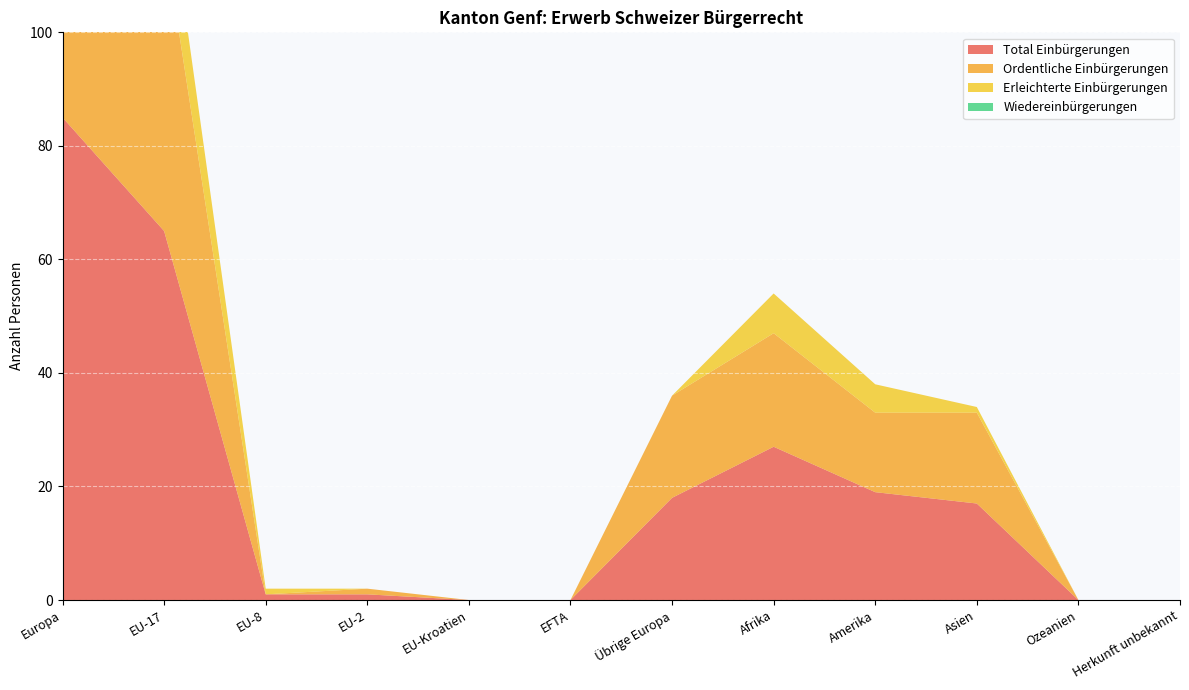

Reading right to left, list all the values displayed in this chart.

Total Einbürgerungen: 0	0	17	19	27	18	0	0	1	1	65	85
Ordentliche Einbürgerungen: 0	0	16	14	20	18	0	0	1	0	52	71
Erleichterte Einbürgerungen: 0	0	1	5	7	0	0	0	0	1	13	14
Wiedereinbürgerungen: 0	0	0	0	0	0	0	0	0	0	0	0